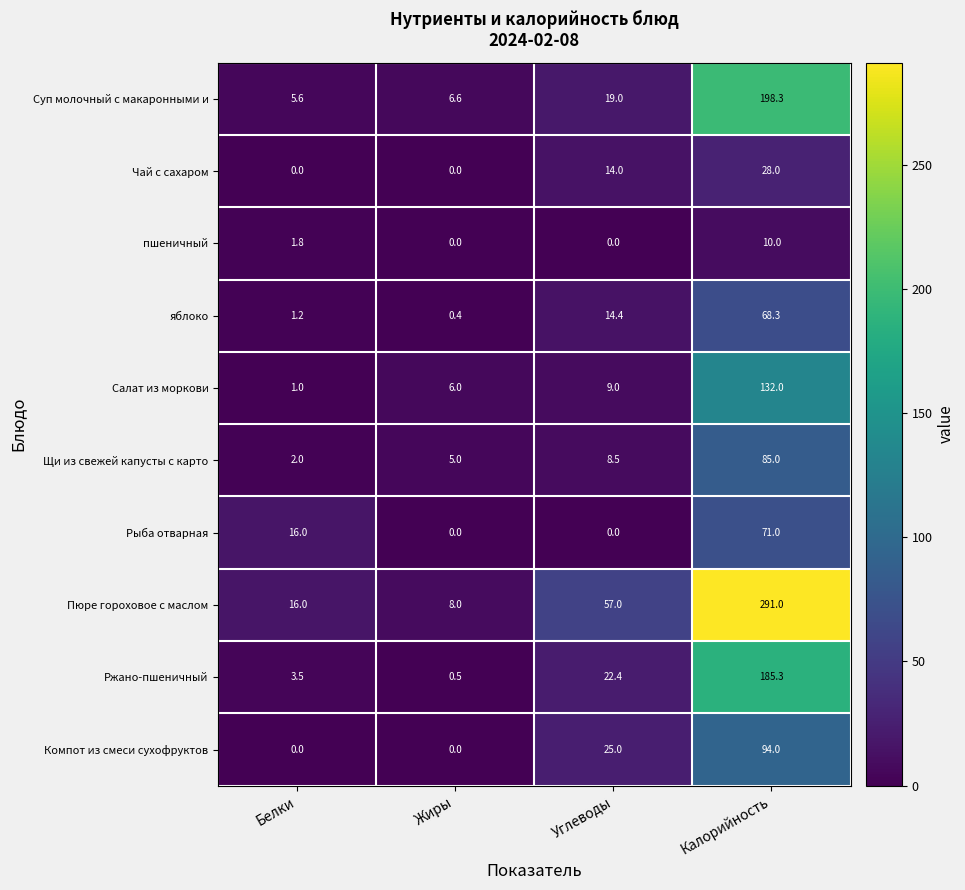

Rank the categories by Щи из свежей капусты с карто value from lowest to highest.

Белки, Жиры, Углеводы, Калорийность